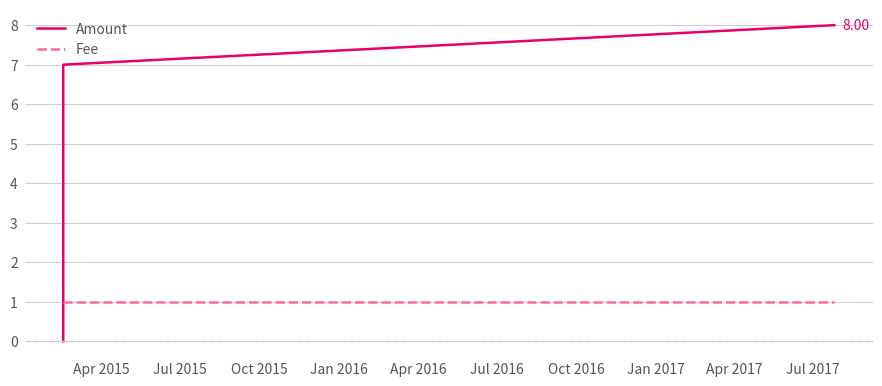

Which series has the largest total across all categories?

Amount